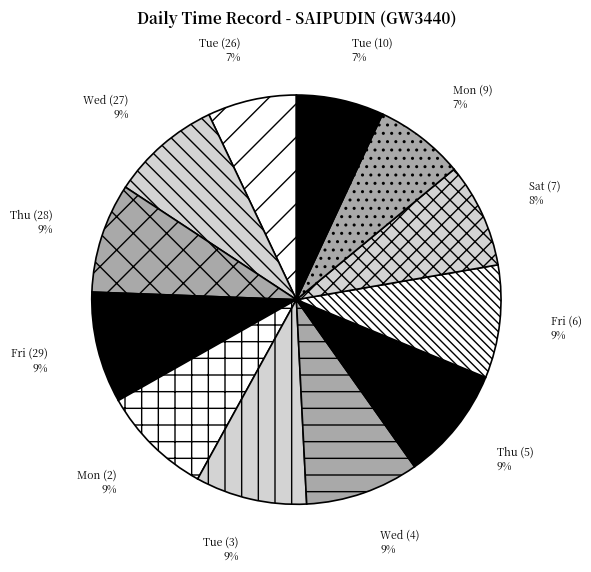

How many segments does this pie chart have?

12